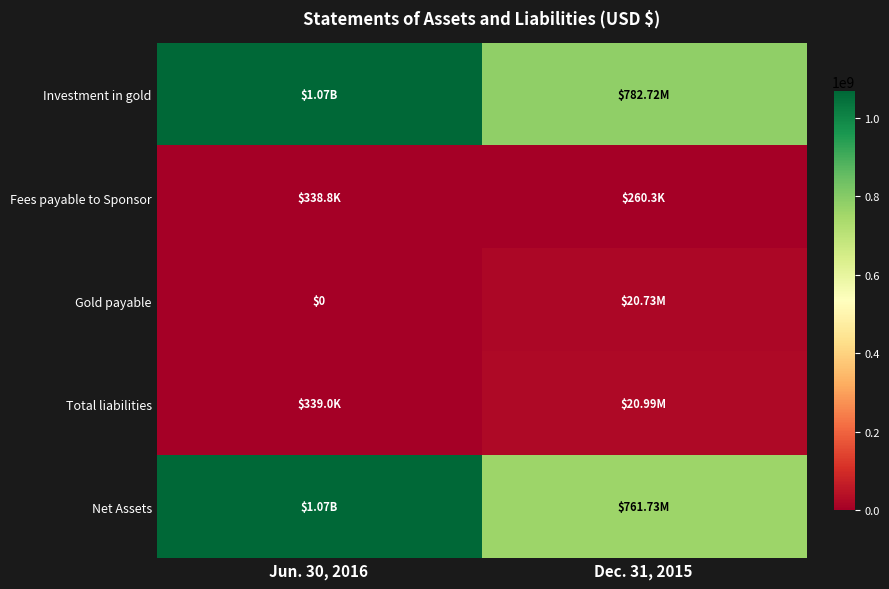

Which series has the largest total across all categories?

Investment in gold